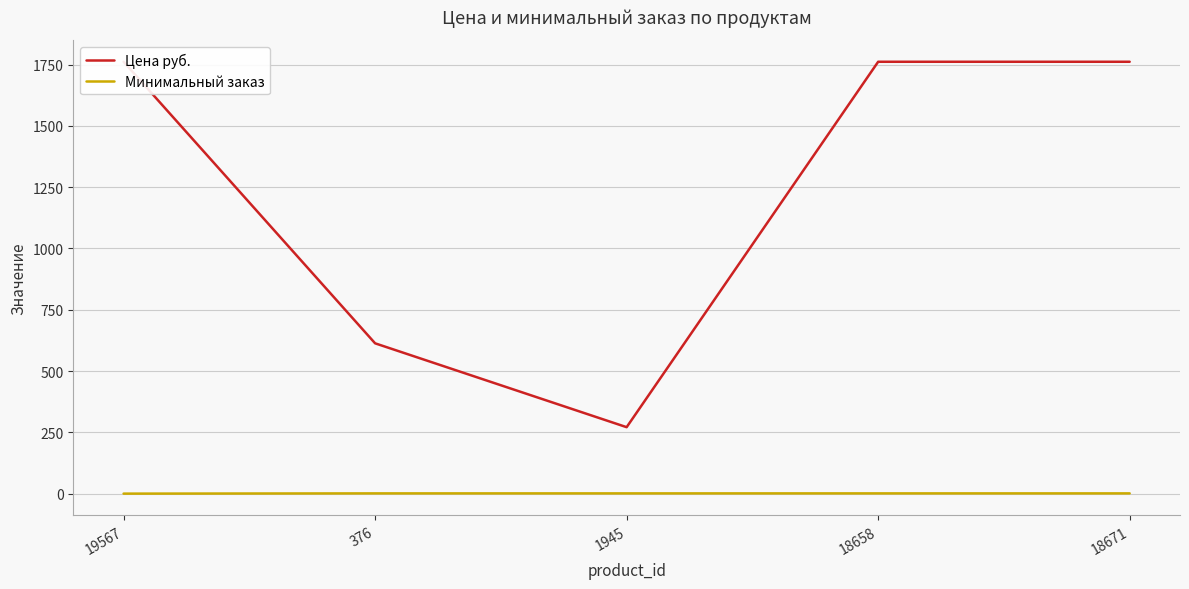

What are all the series names shown in the legend?

Цена руб., Минимальный заказ